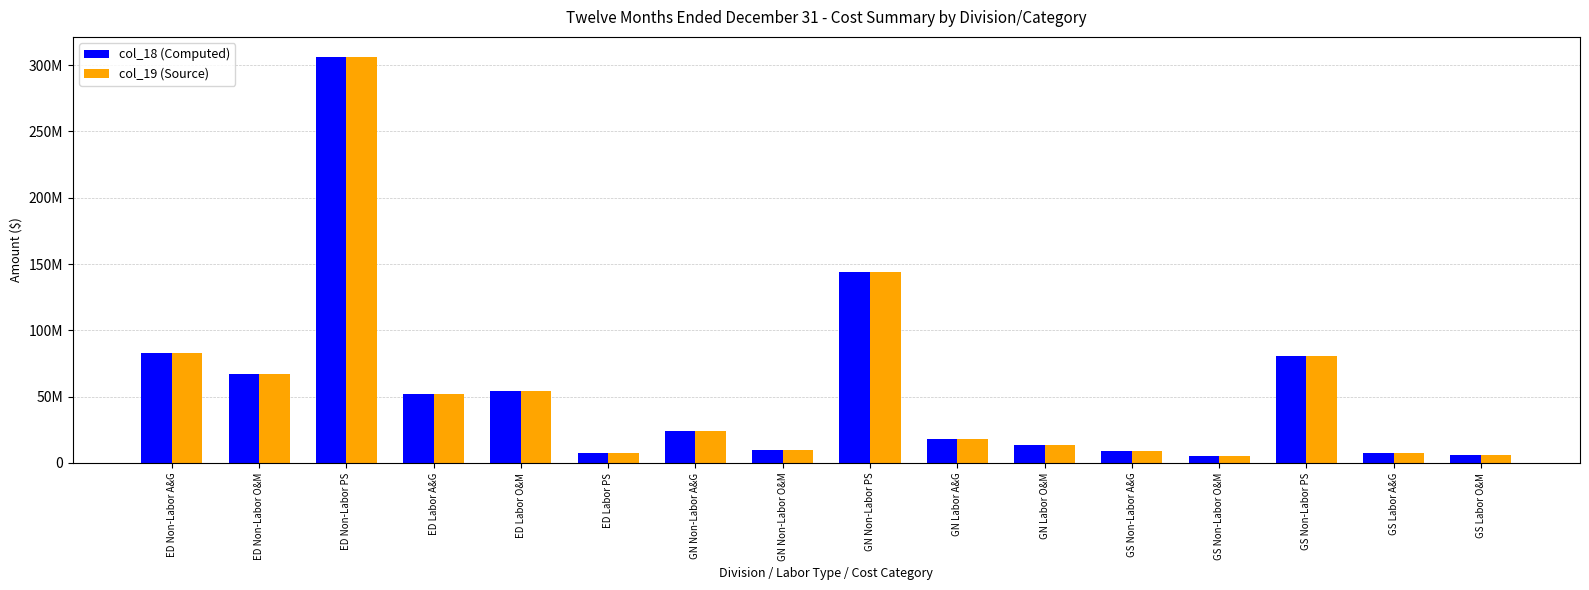

Which series has the largest total across all categories?

col_18 (Computed)